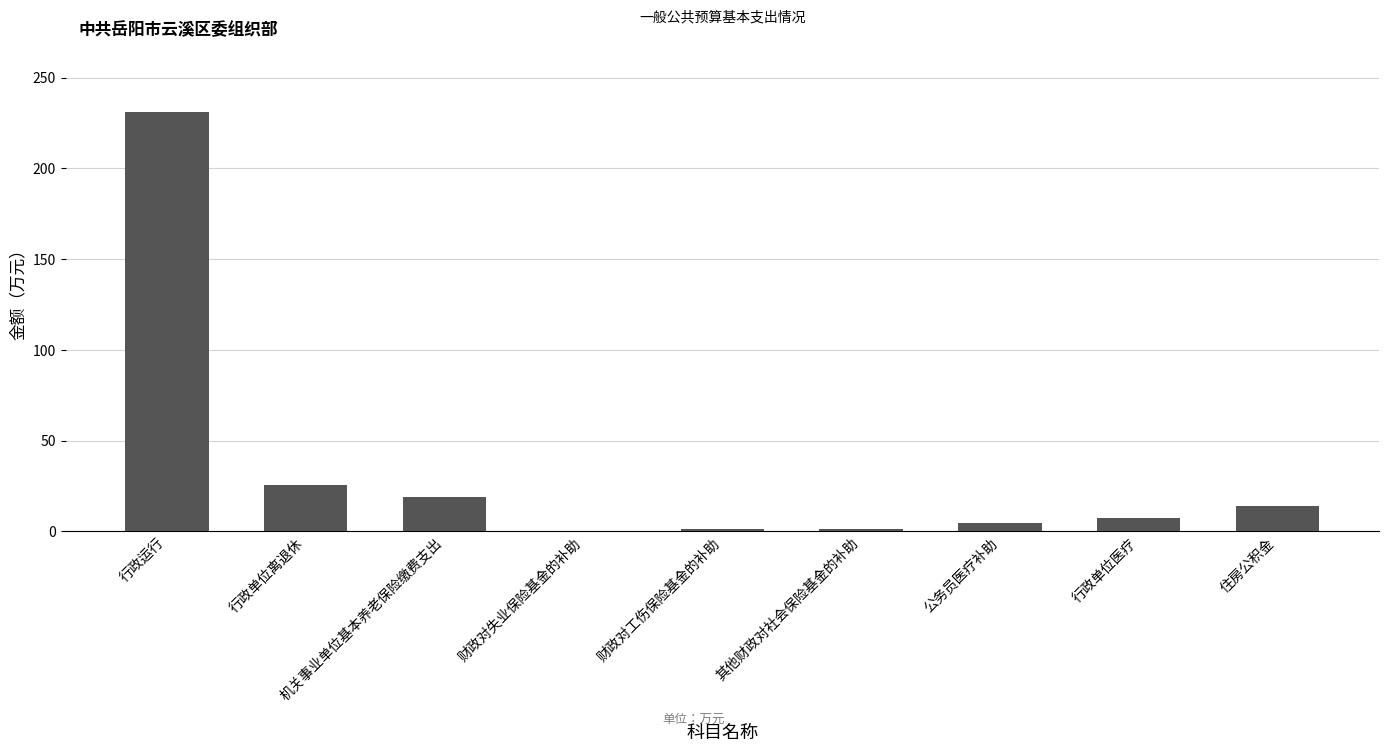

What is the sum of all values?

304.6